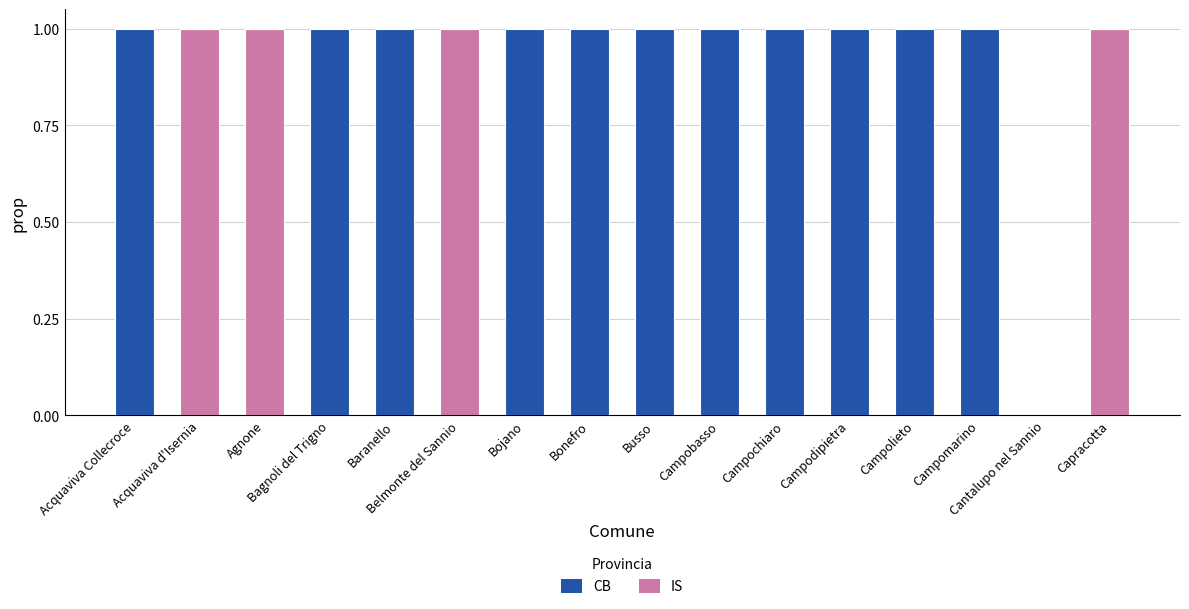

What are all the series names shown in the legend?

CB, IS